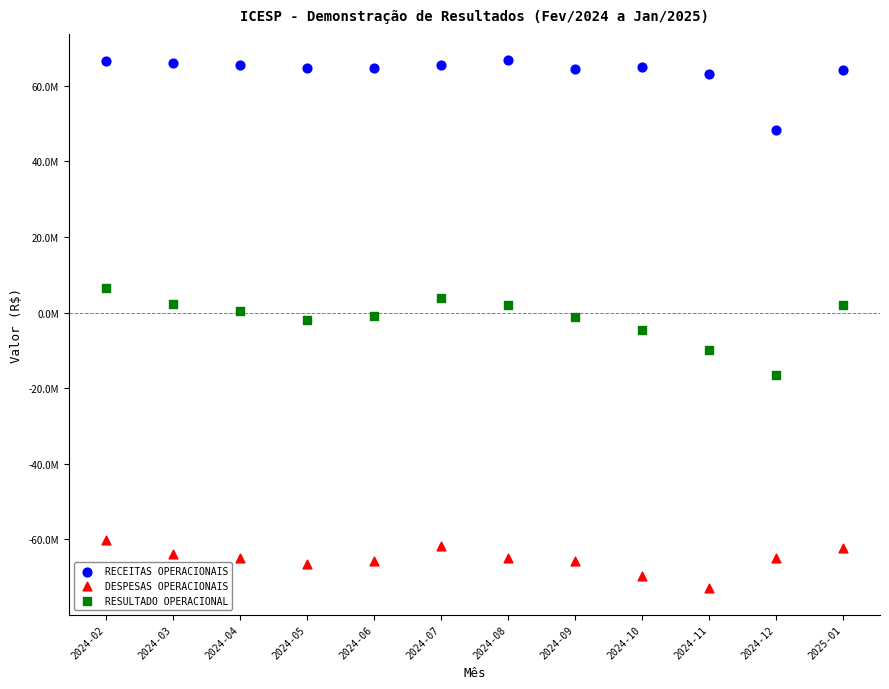

Which series has the largest Y range (max minus min)?

RESULTADO OPERACIONAL